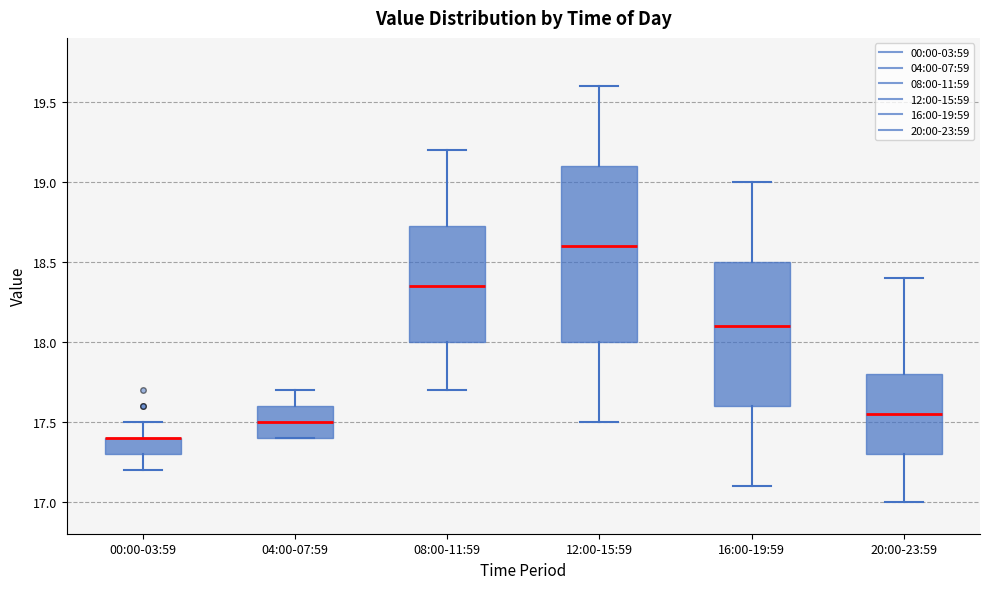

Reading left to right, transcribe this box plot: for each box, give where its median line is, the range the box spans, and where its two whiskers end, as read against the y-axis. The values are not printed on the chart, so give them approximately, as read against the axis.

00:00-03:59: median 17.40 (drawn on the box's upper edge), box 17.30 to 17.40, whiskers 17.20 to 17.50
04:00-07:59: median 17.50, box 17.40 to 17.60, whiskers 17.40 to 17.70
08:00-11:59: median 18.35, box 18.00 to 18.75, whiskers 17.70 to 19.20
12:00-15:59: median 18.60, box 18.00 to 19.10, whiskers 17.50 to 19.60
16:00-19:59: median 18.10, box 17.60 to 18.50, whiskers 17.10 to 19.00
20:00-23:59: median 17.55, box 17.30 to 17.80, whiskers 17.00 to 18.40